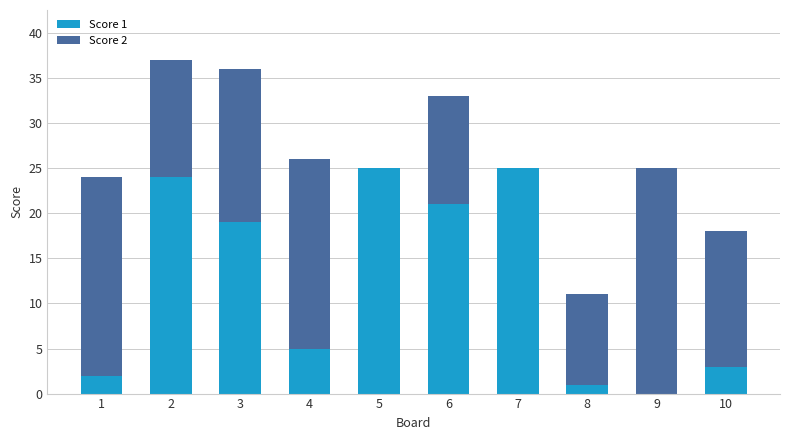

Count the number of data series in this chart.

2